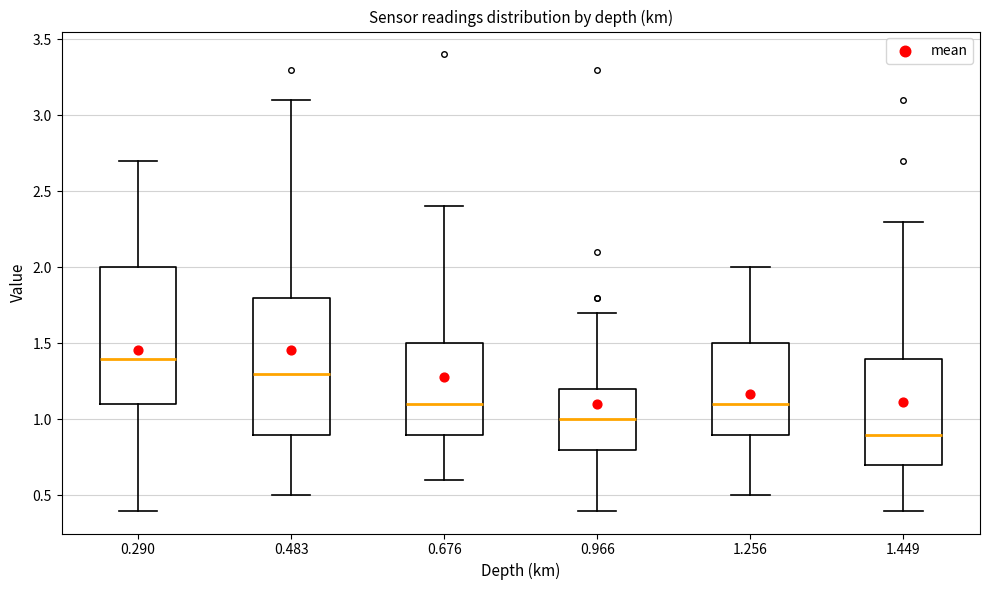

Reading left to right, read every box against the y-axis: the position of its median line, the range the box covers, and the ends of its whiskers. The values are not printed on the chart, so give them approximately, as read against the axis.

0.290: median 1.4, box 1.1 to 2.0, whiskers 0.4 to 2.7
0.483: median 1.3, box 0.9 to 1.8, whiskers 0.5 to 3.1
0.676: median 1.1, box 0.9 to 1.5, whiskers 0.6 to 2.4
0.966: median 1.0, box 0.8 to 1.2, whiskers 0.4 to 1.7
1.256: median 1.1, box 0.9 to 1.5, whiskers 0.5 to 2.0
1.449: median 0.9, box 0.7 to 1.4, whiskers 0.4 to 2.3